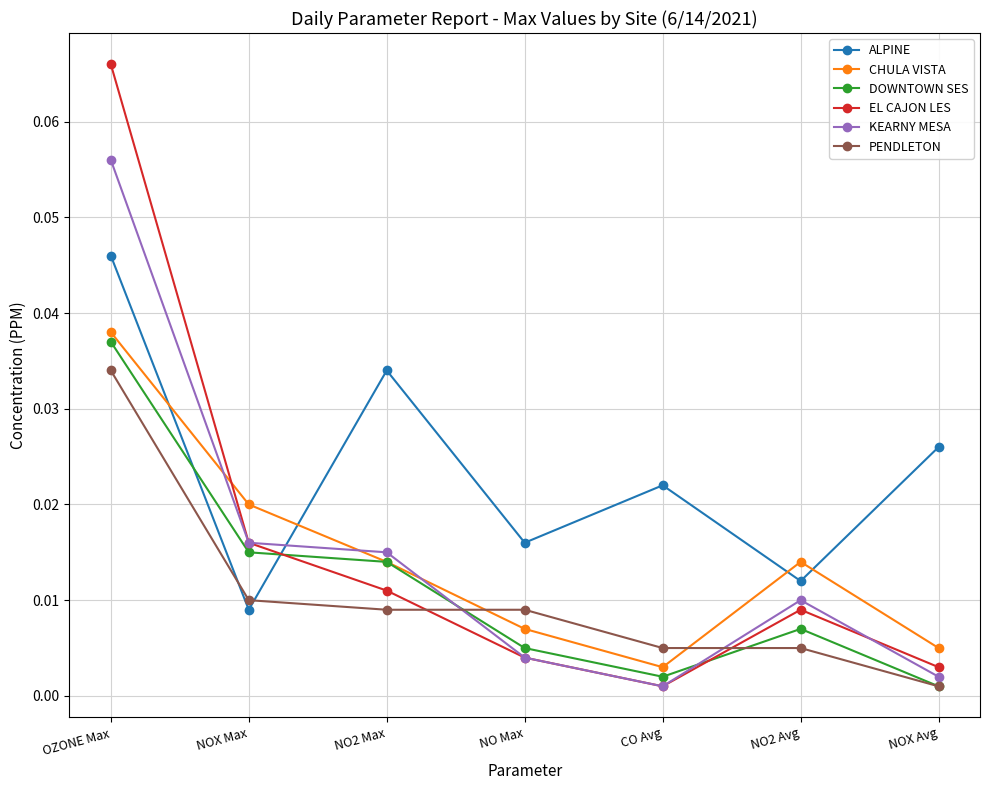

At how many categories does at least one series exceed 0?

7